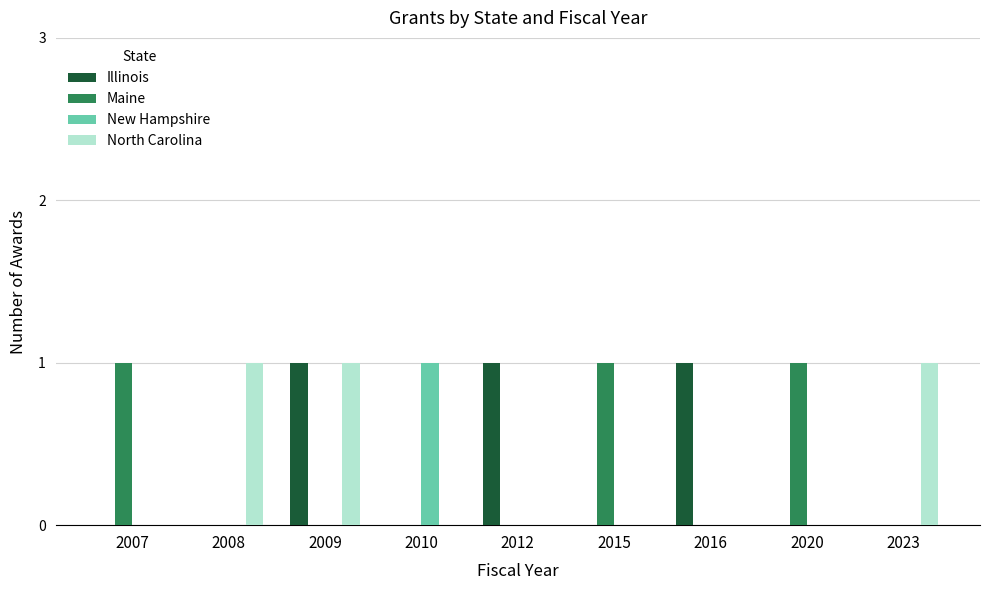

At which category is the sum across all series the highest?

2009